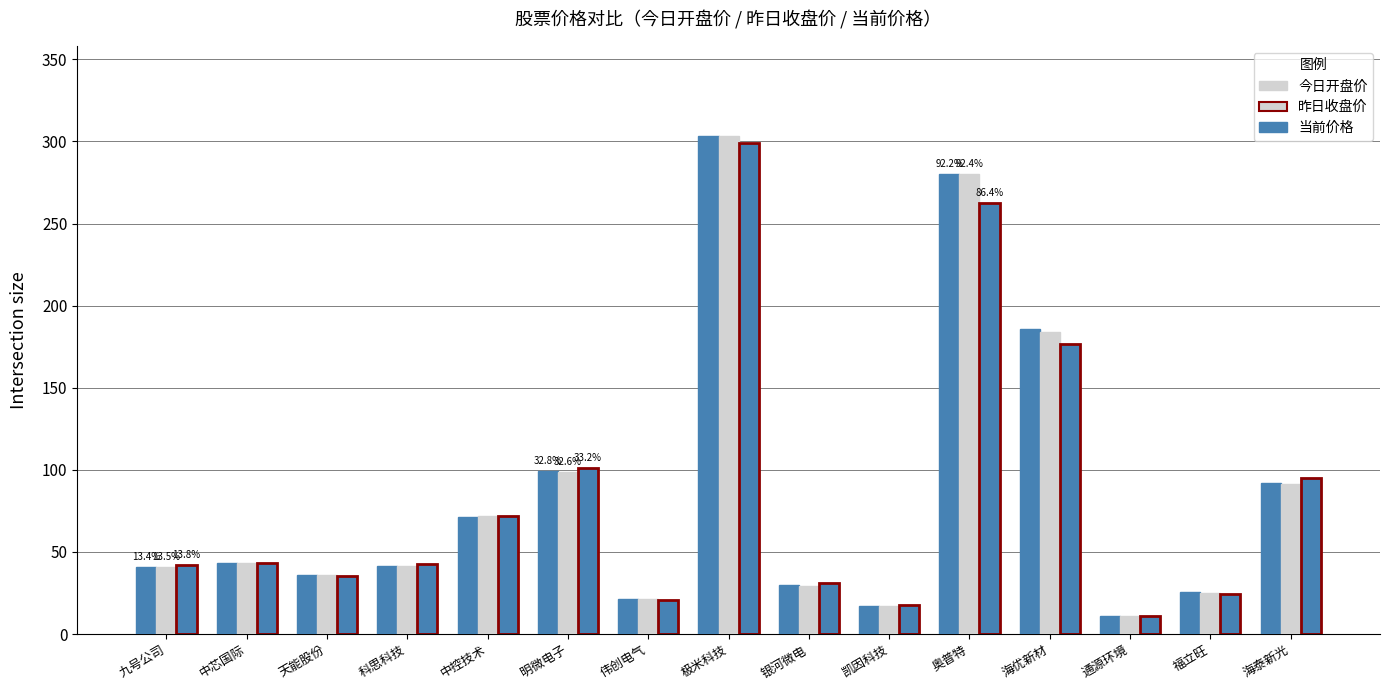

Count the number of data series in this chart.

3